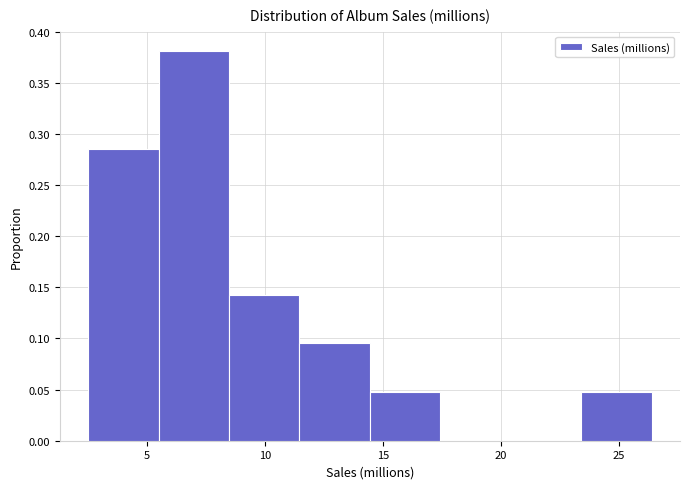

Over which range of the x-axis is the bar tallest?

5.5 to 8.5